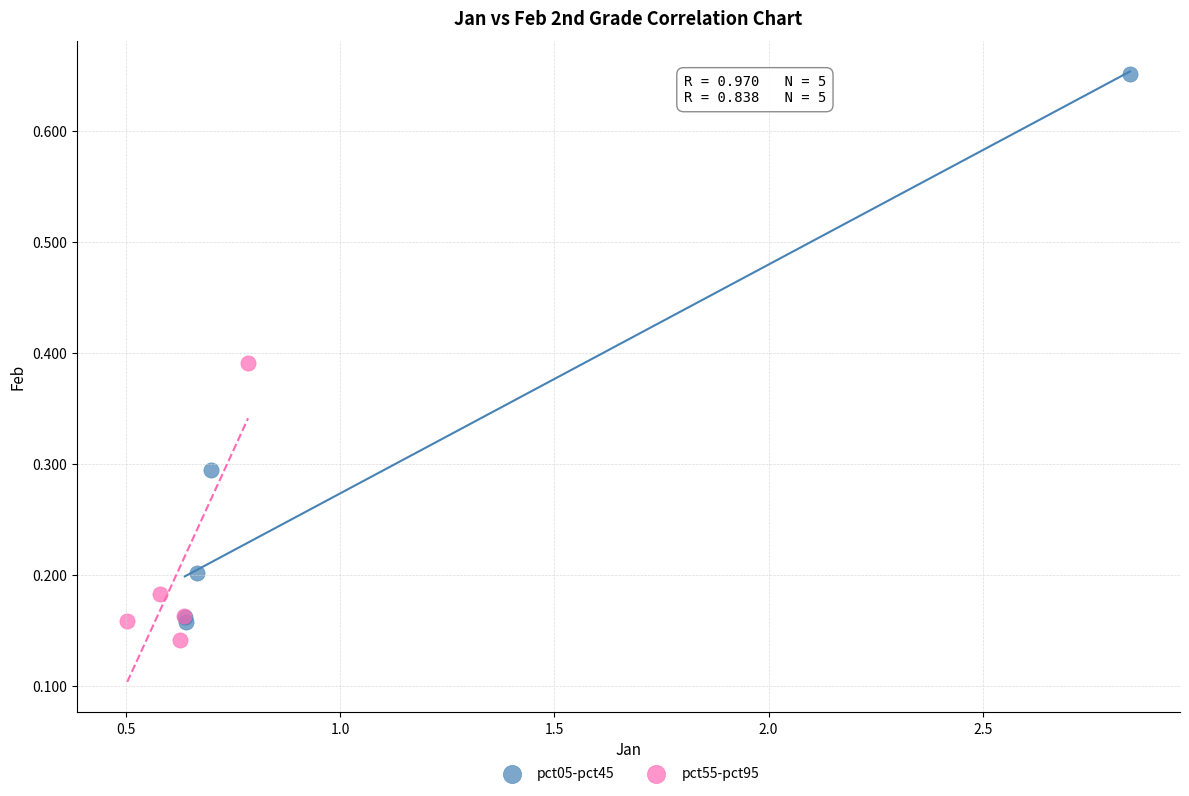

Which series has the widest spread of Y values?

pct05-pct45